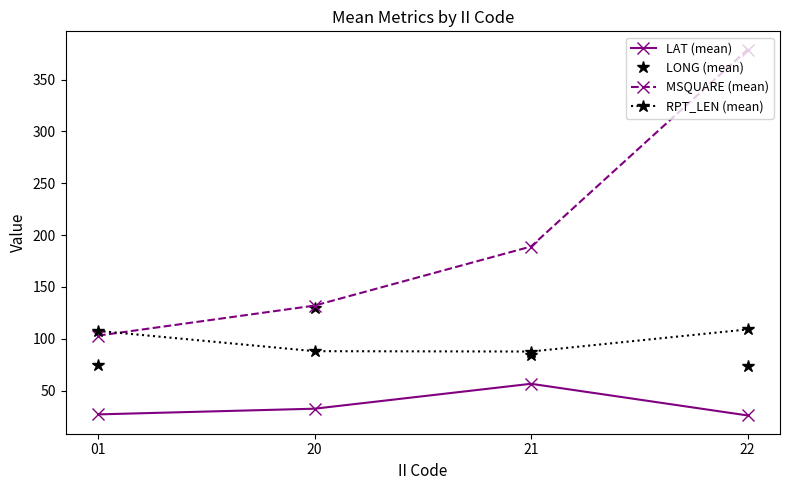

Is the value of LONG (mean) at 20 greater than the value of RPT_LEN (mean) at 01?

Yes